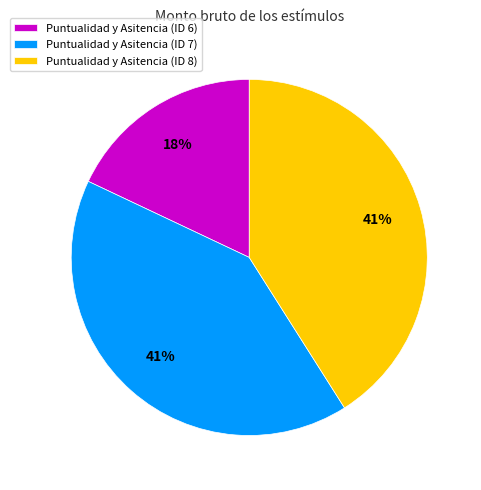

Is Puntualidad y Asitencia (ID 8) the majority of the pie?

No